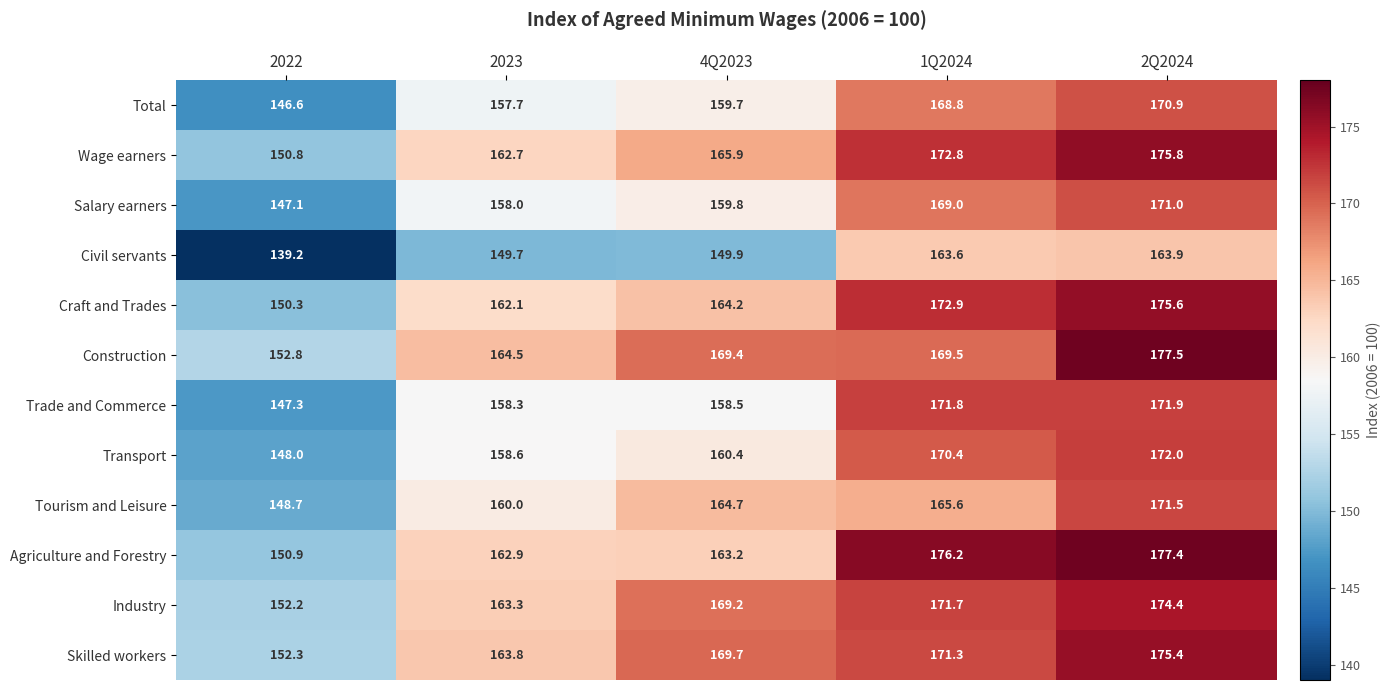

How many data points does each series have?

5